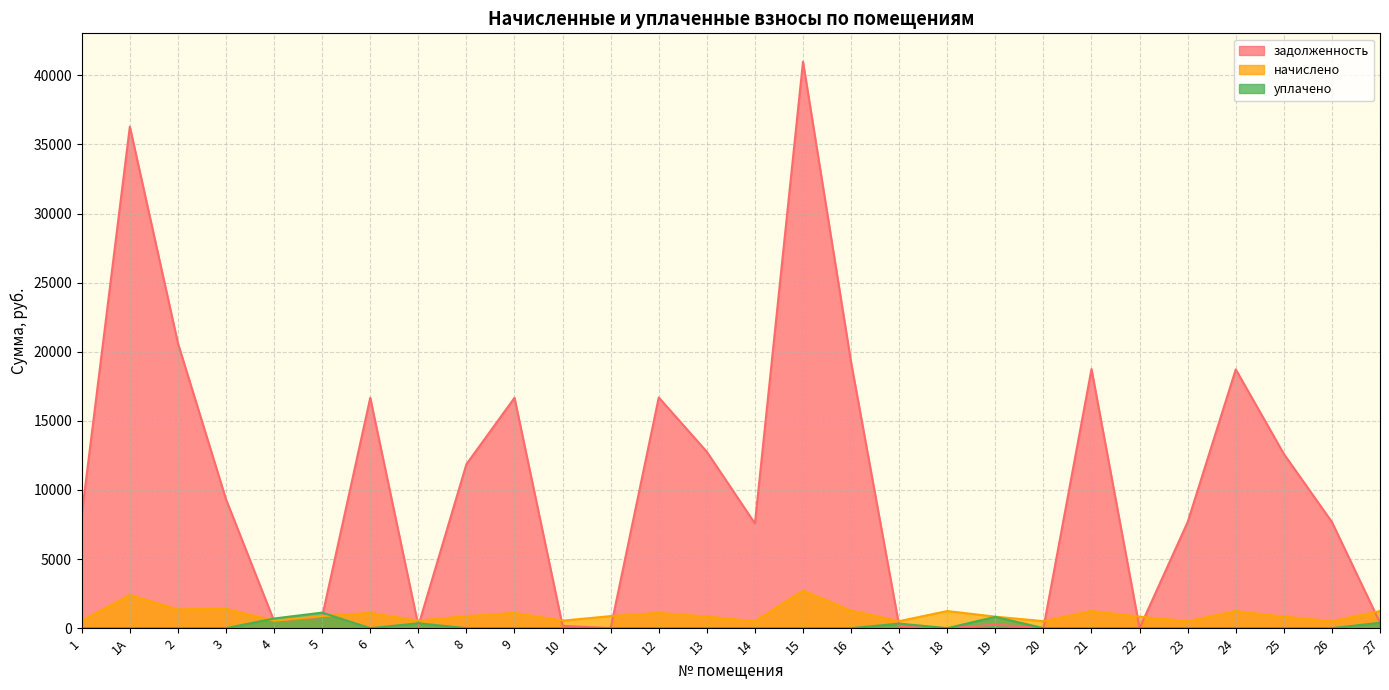

What is the label of the 8th point from the left?

7